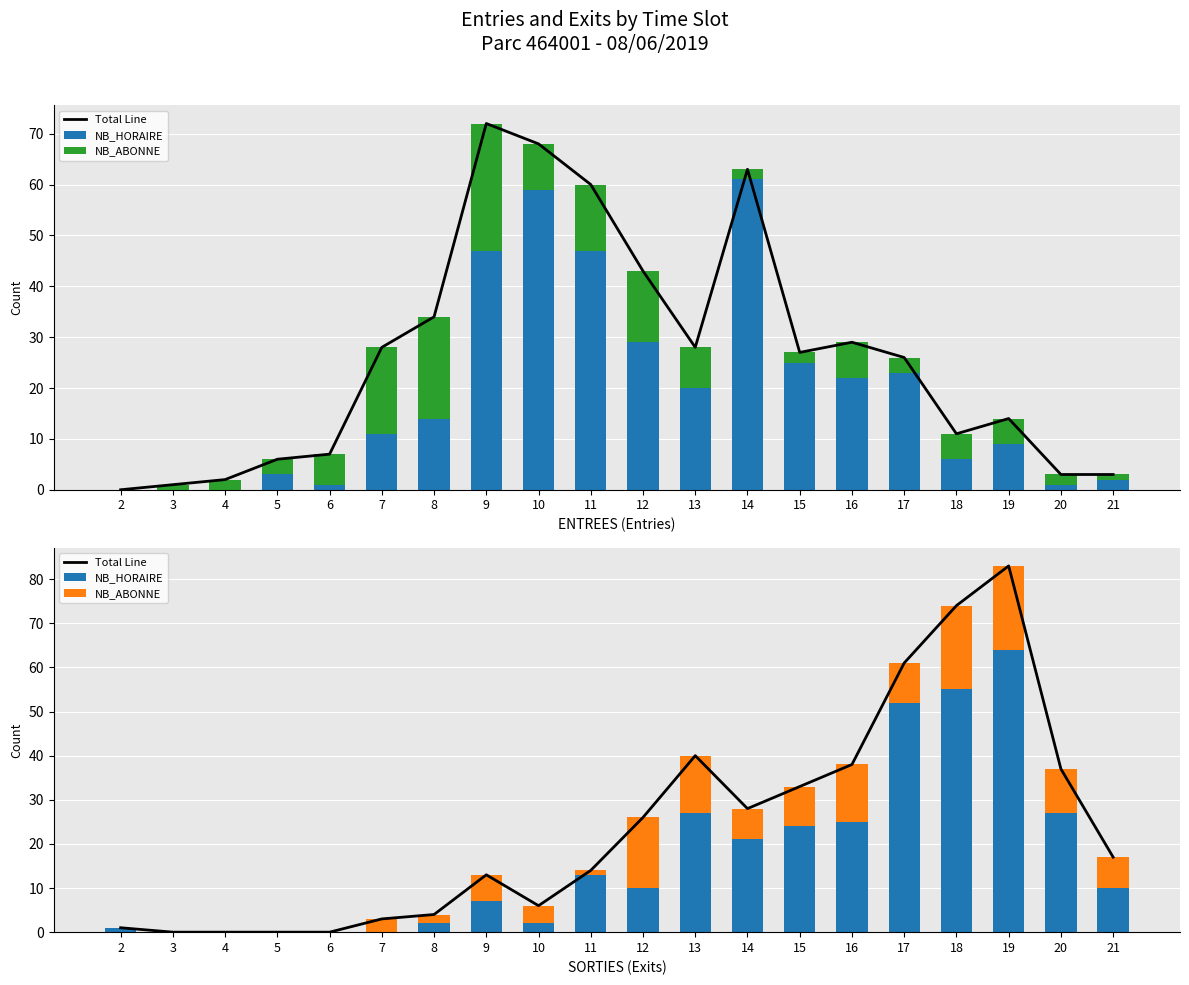

True or false: NB_ABONNE has a value of 0 at 5.

True